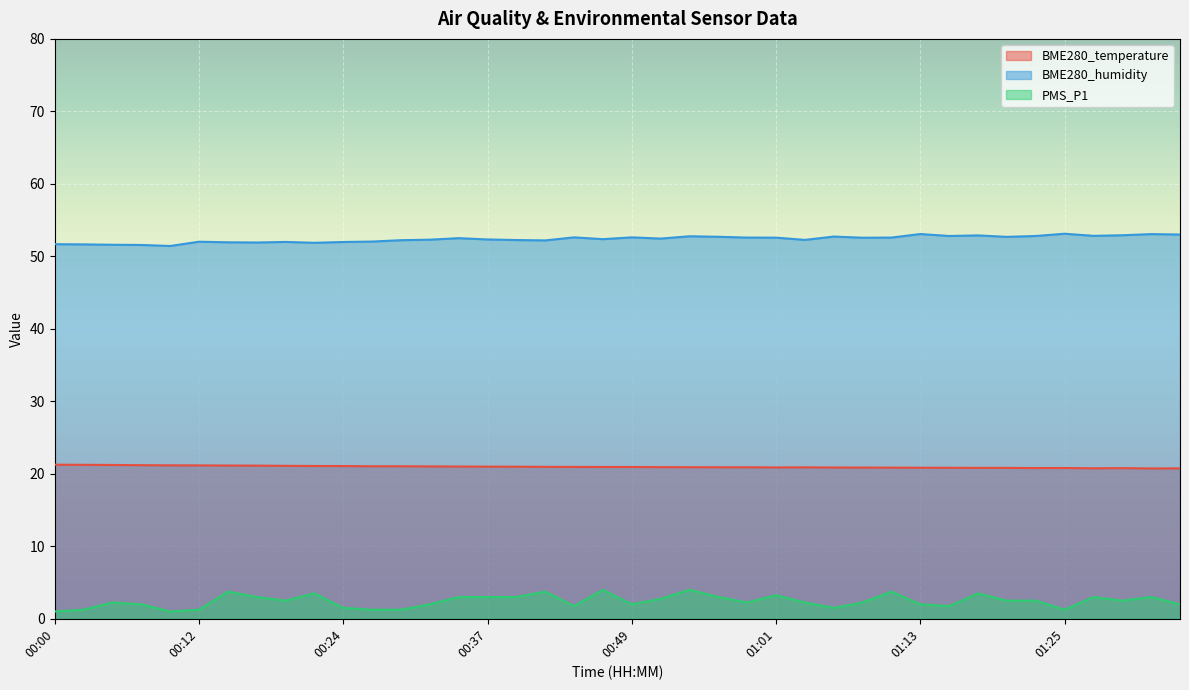

Rank the categories by BME280_temperature value from lowest to highest.

01:33, 01:35, 01:28, 01:31, 01:23, 01:25, 01:18, 01:20, 01:15, 01:13, 01:11, 01:08, 01:06, 01:01, 01:03, 00:56, 00:58, 00:54, 00:51, 00:46, 00:49, 00:44, 00:41, 00:39, 00:37, 00:34, 00:32, 00:27, 00:29, 00:24, 00:22, 00:20, 00:17, 00:15, 00:12, 00:10, 00:07, 00:05, 00:03, 00:00